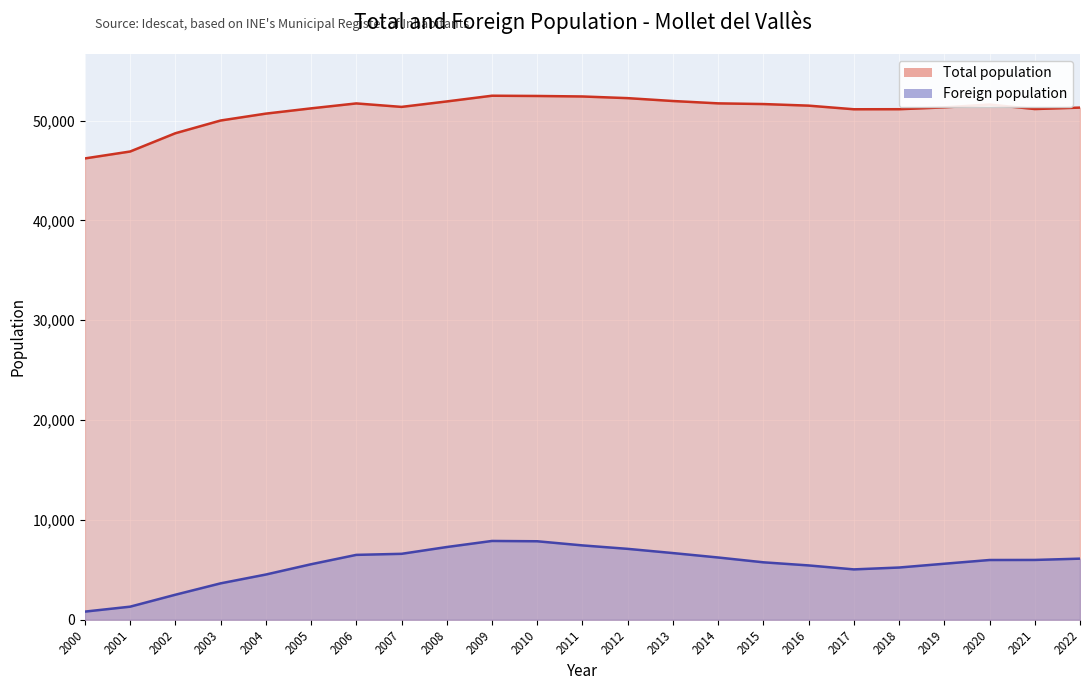

List the series in order of their overall mean, highest first.

Total population, Foreign population